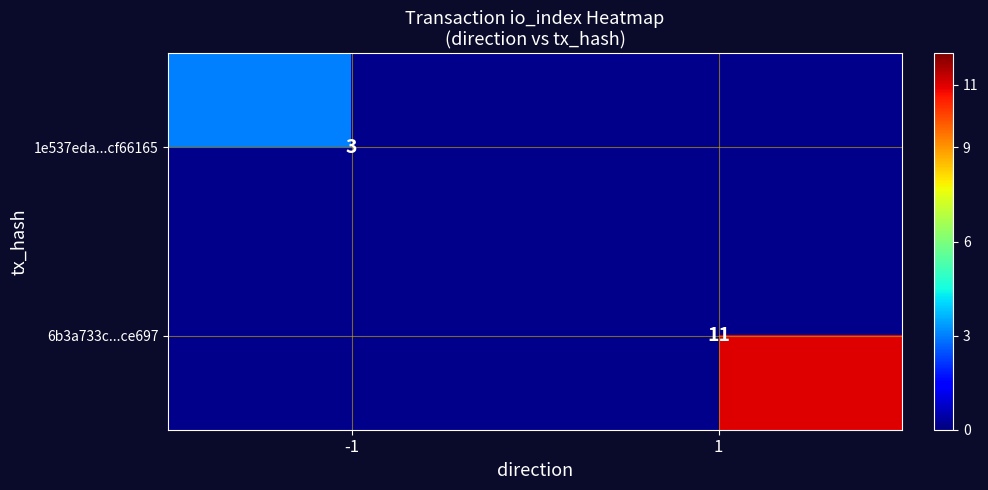

The value of 1e537eda...cf66165 at -1 is 3. True or false?

True